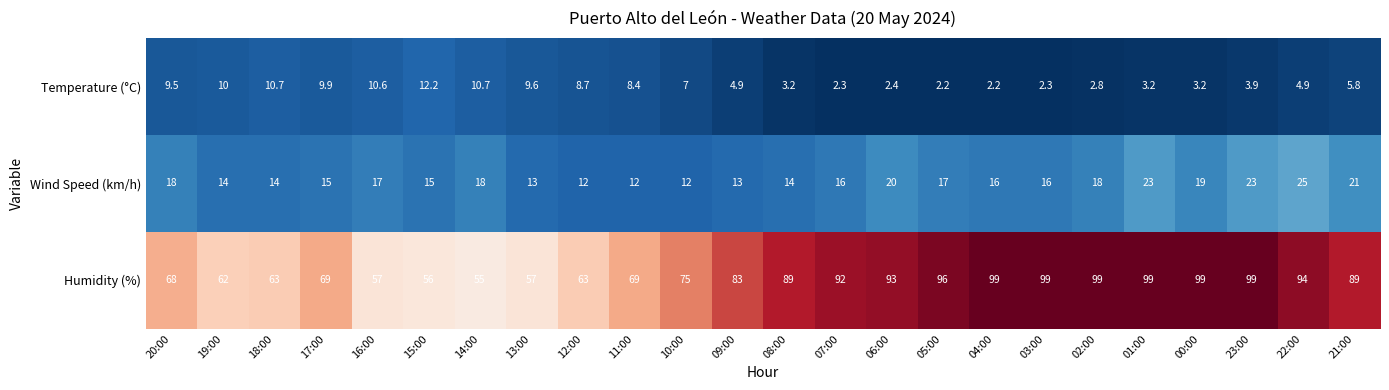

What is the difference between the Wind Speed (km/h) values at 16:00 and 06:00?

3.0